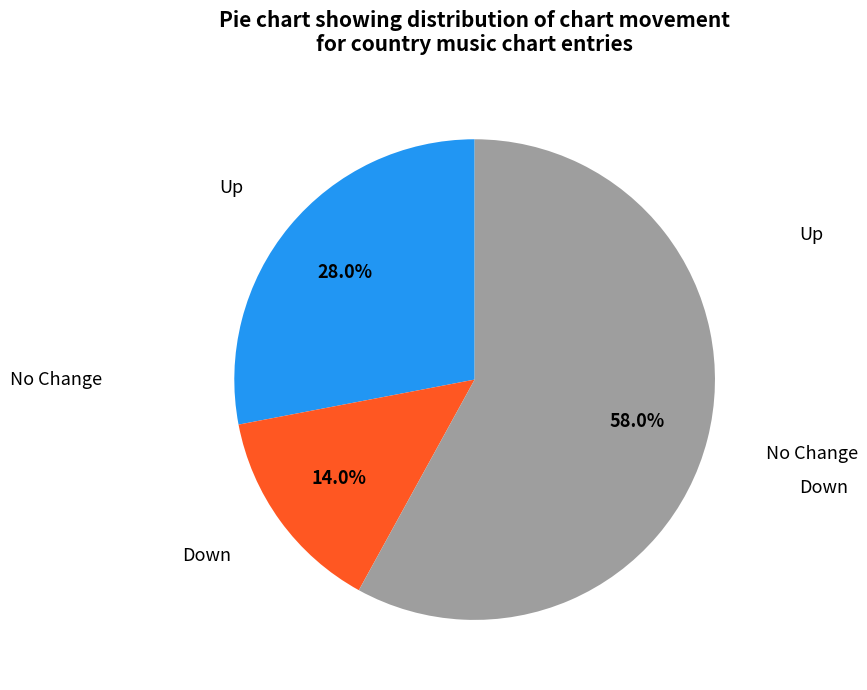

Which has a higher value, Down or Up?

Up